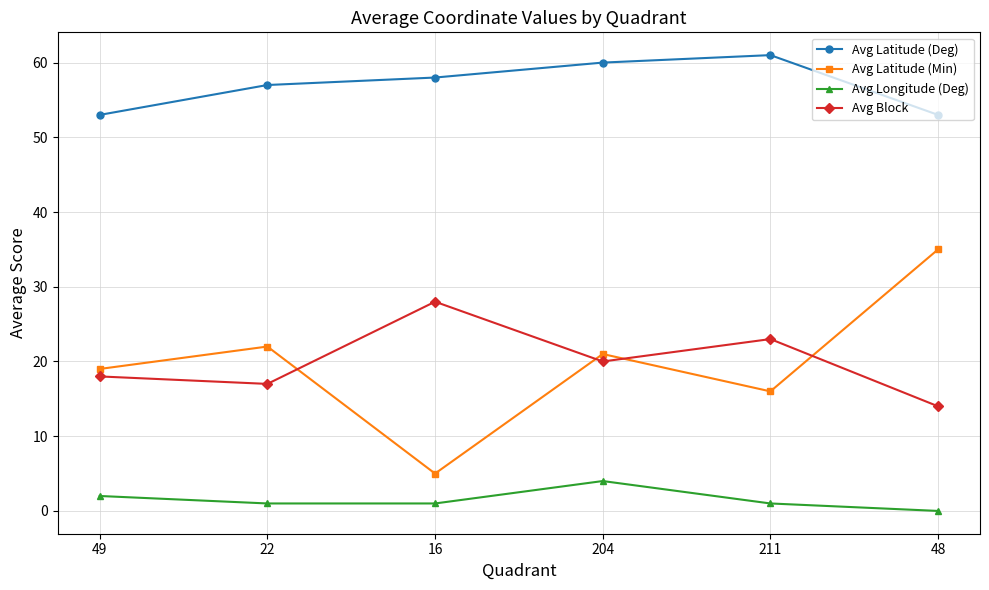

What is the difference between the Avg Latitude (Deg) values at 16 and 48?

5